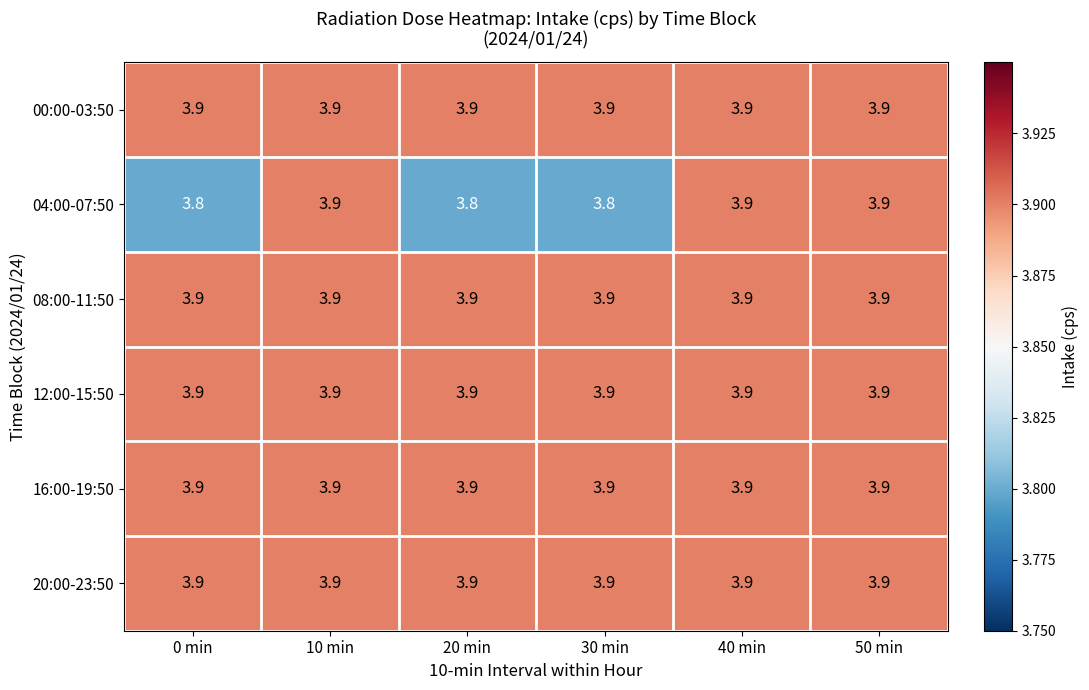

What value does the 04:00-07:50 series have at 20 min?

3.8